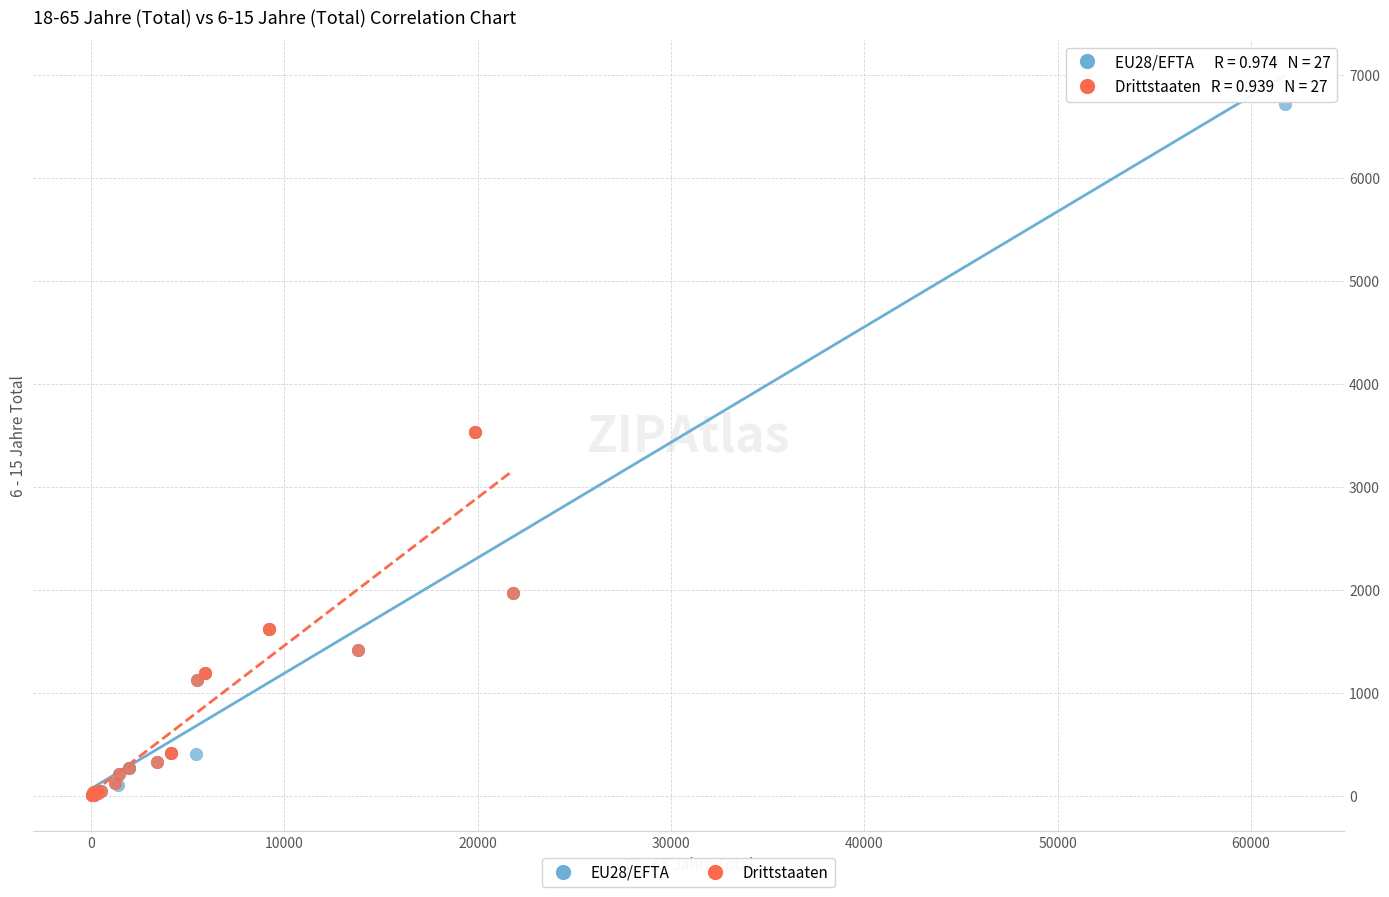

Which series contains the highest Y value?

EU28/EFTA